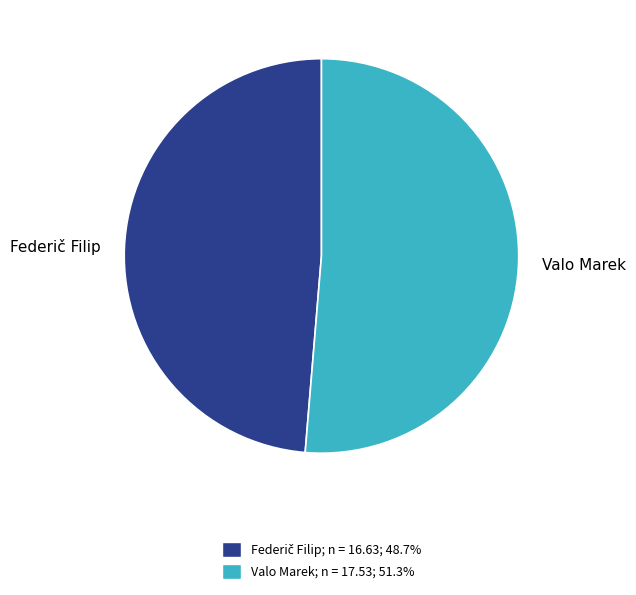

Does Valo Marek represent more than half of the total?

Yes